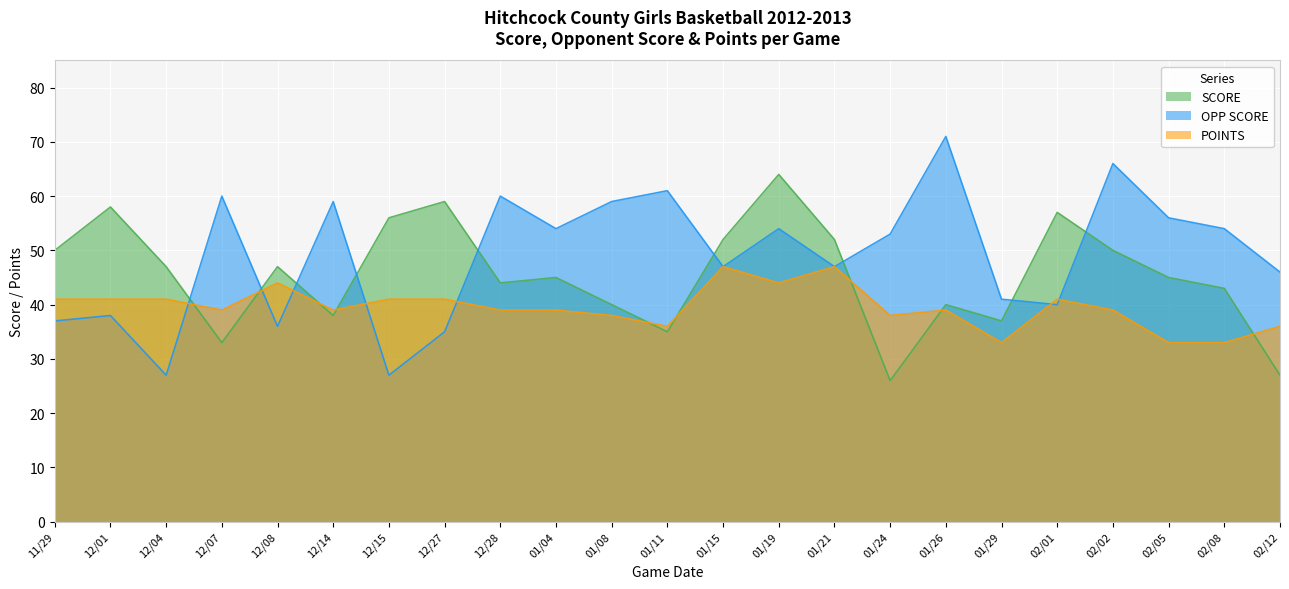

List the labels in order of POINTS value, largest first.

01/15, 01/21, 12/08, 01/19, 11/29, 12/01, 12/04, 12/15, 12/27, 02/01, 12/07, 12/14, 12/28, 01/04, 01/26, 02/02, 01/08, 01/24, 01/11, 02/12, 01/29, 02/05, 02/08